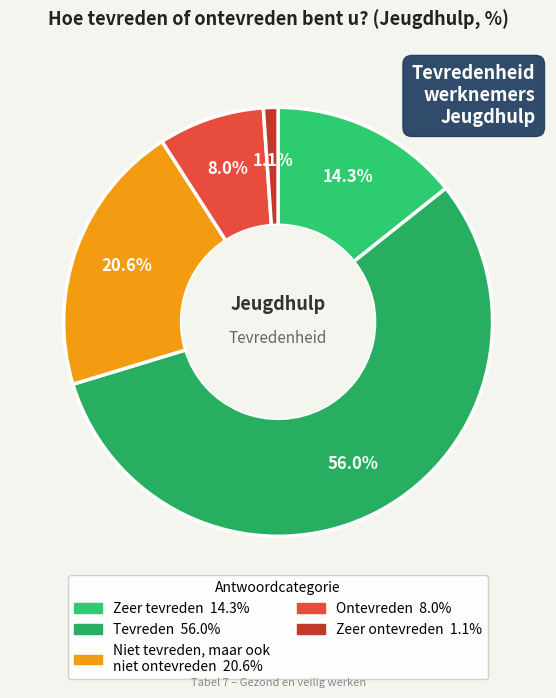

What percentage is the Zeer ontevreden slice, to the nearest percent?

1%